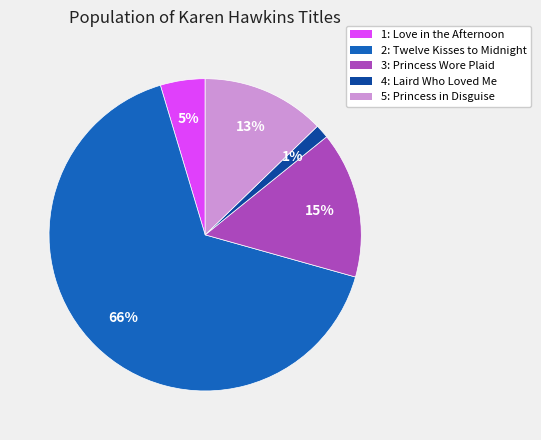

To the nearest percent, what is the average slice percentage?

20%